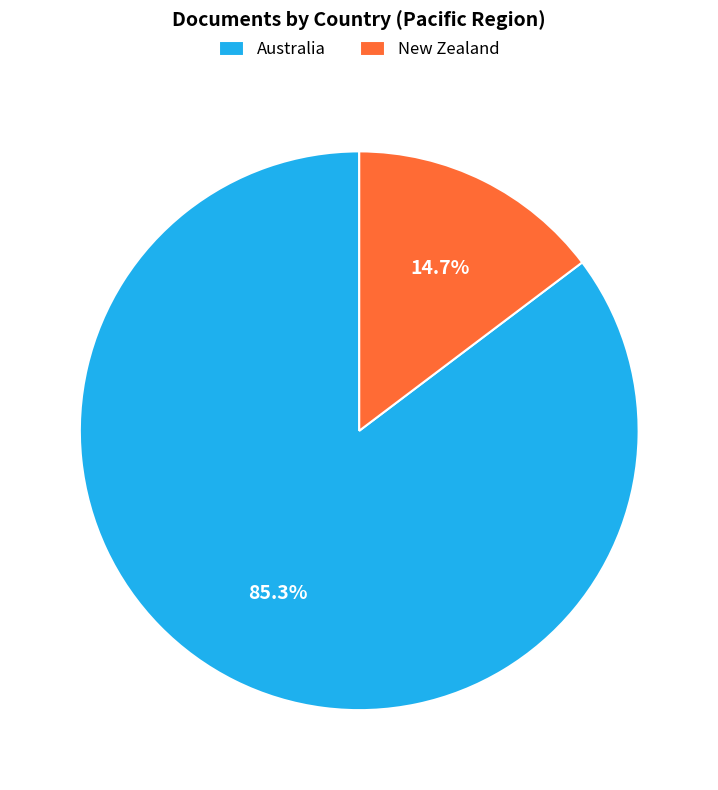

Is there a majority slice in this chart?

Yes